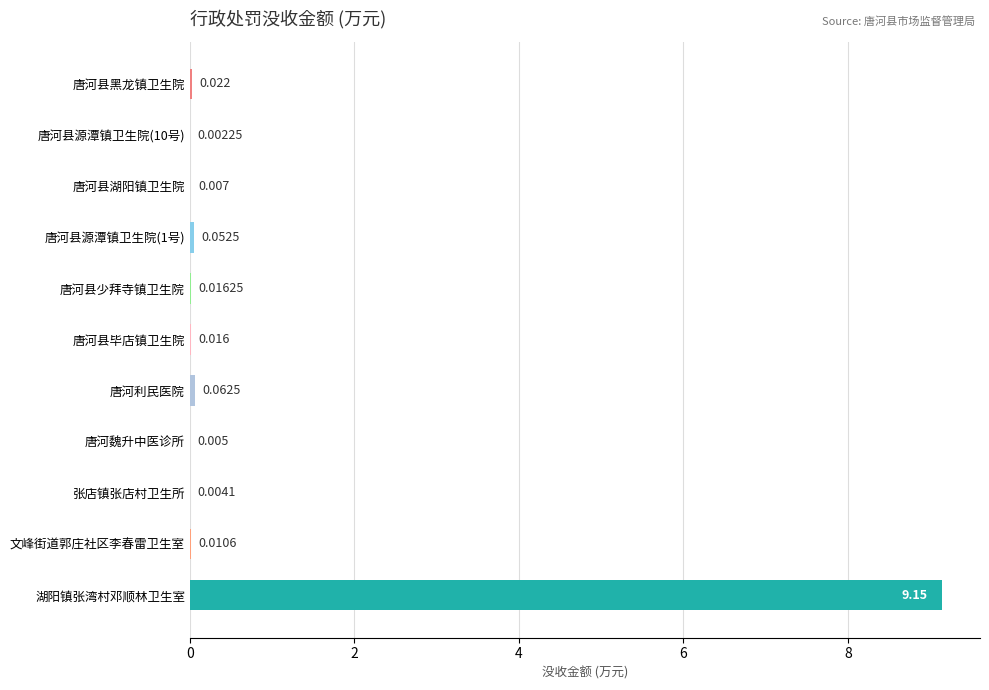

Are the bars horizontal?

Yes